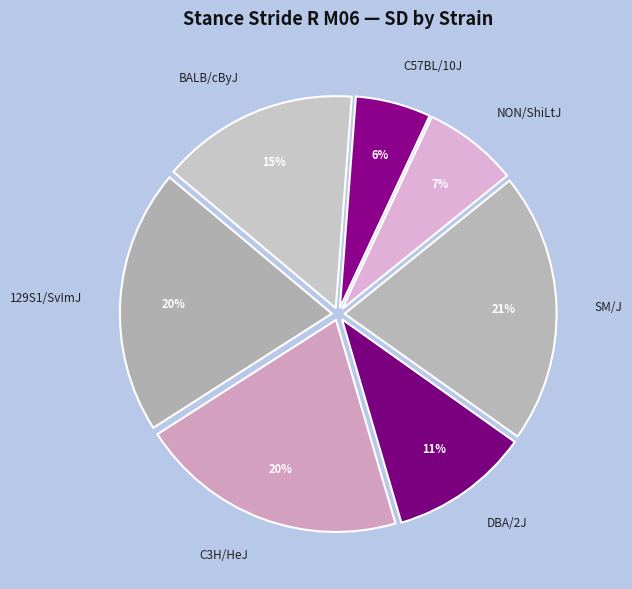

True or false: SM/J accounts for 21% of the total.

True